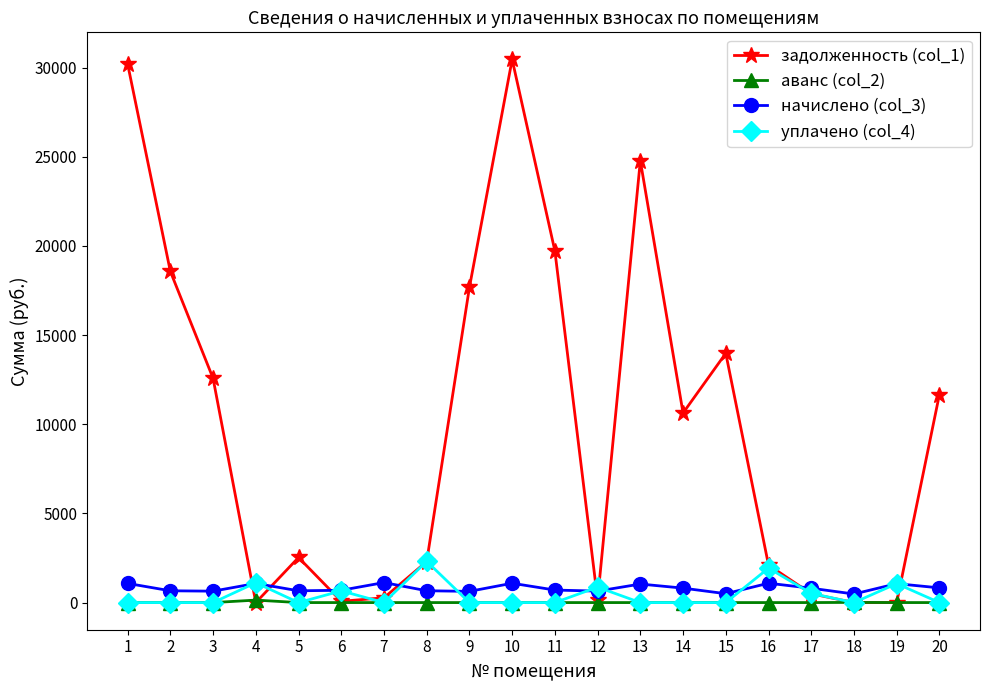

What is the minimum value for начислено (col_3)?

479.5